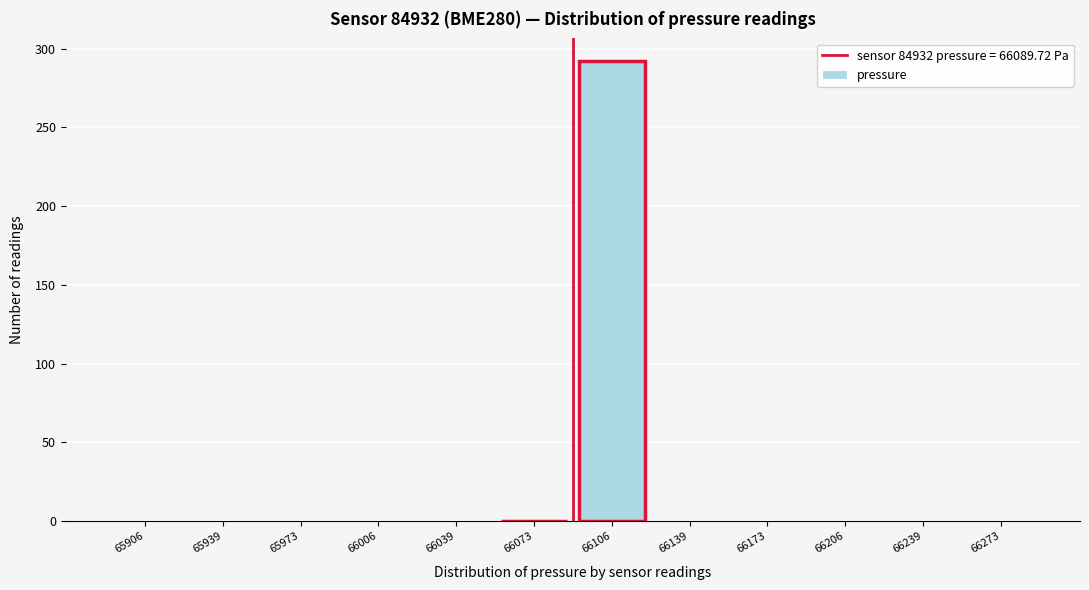

Reading left to right, list every bar in this chart as the range it spans on the x-axis followed by its height. Neither the bar edges nor the heights are printed on the chart, so give them approximately, as read against the axes.

65890 to 65925: 0
65925 to 65955: 0
65955 to 65990: 0
65990 to 66025: 0
66025 to 66055: 0
66055 to 66090: 0
66090 to 66125: 290
66125 to 66155: 0
66155 to 66190: 0
66190 to 66225: 0
66225 to 66255: 0
66255 to 66290: 0